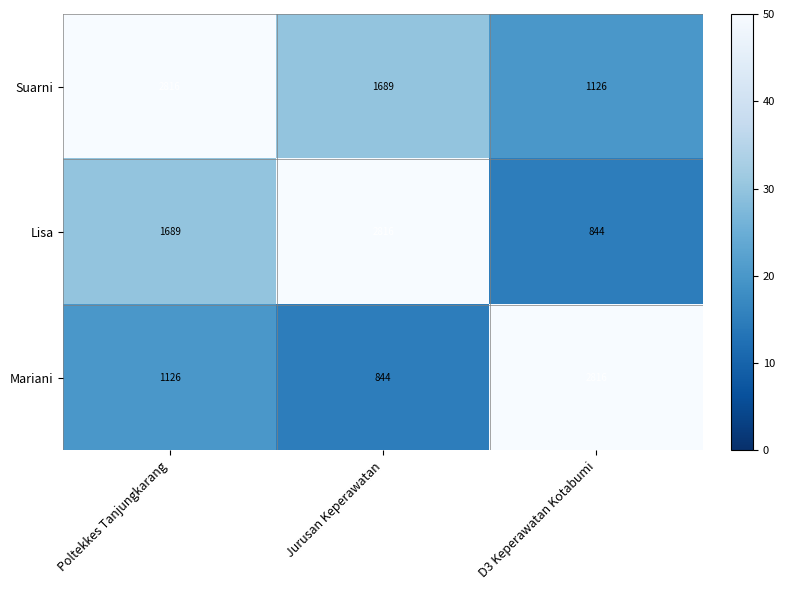

Which series has the largest total across all categories?

Suarni